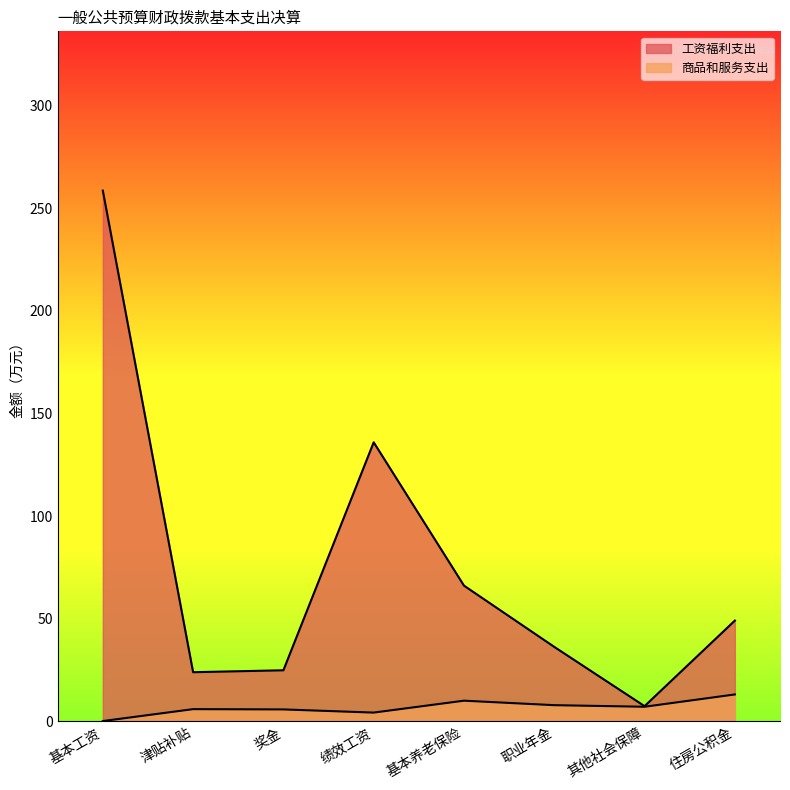

What is the difference between the second highest and minimum values?

128.5